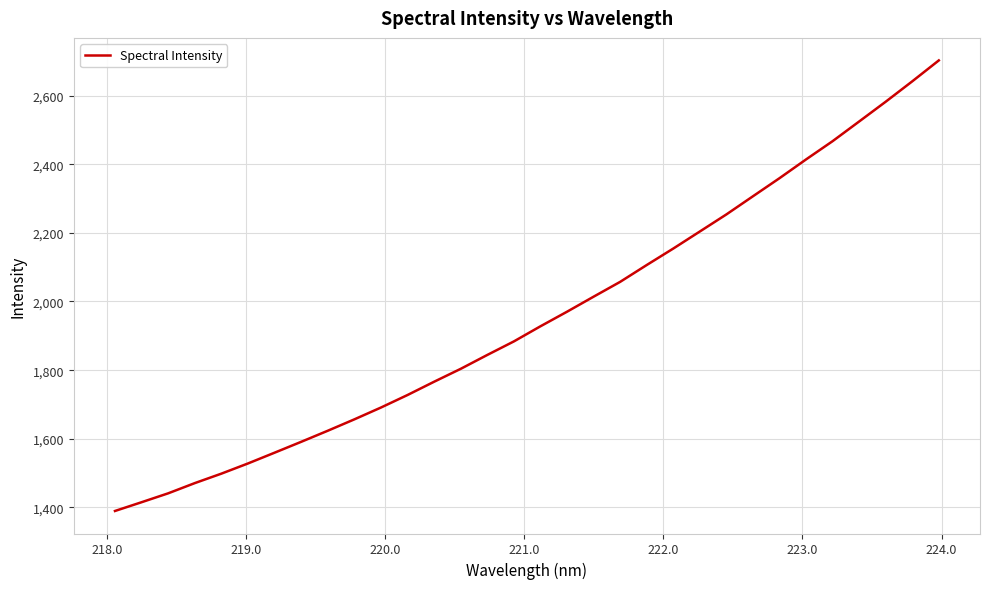

What is the smallest value displayed?

1389.7